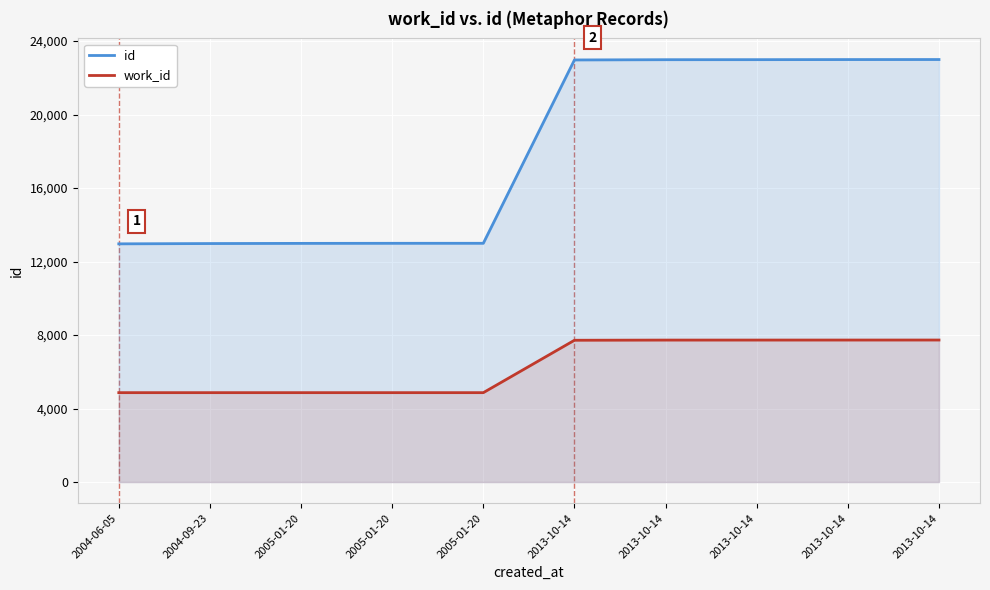

Does the chart display data point markers on the line(s)?

No